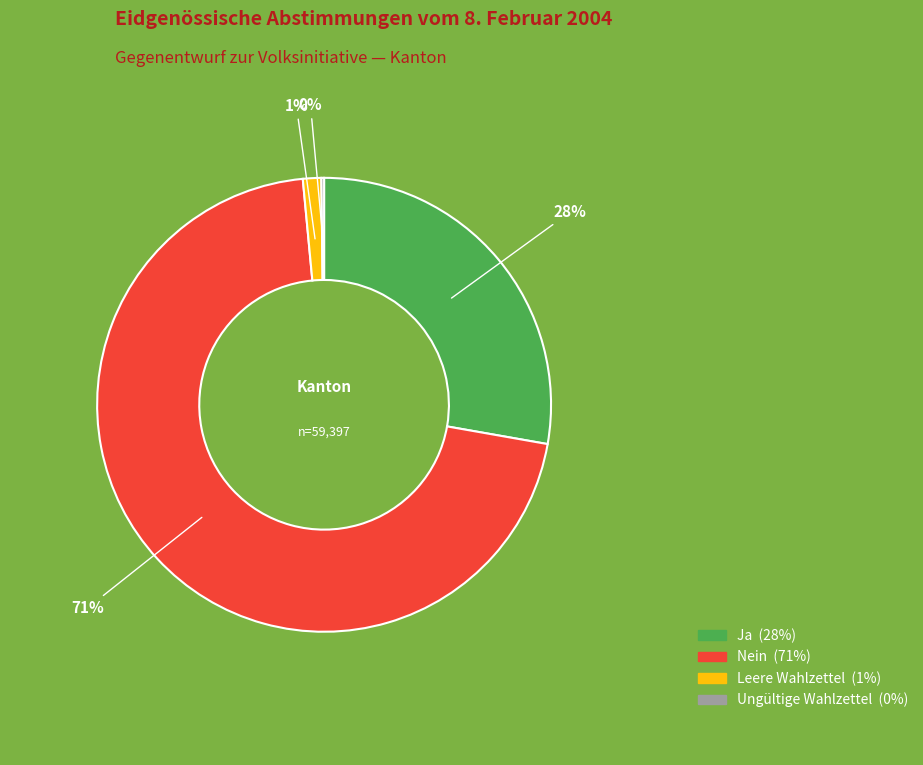

Is it true that Ja is 18% of the pie?

False